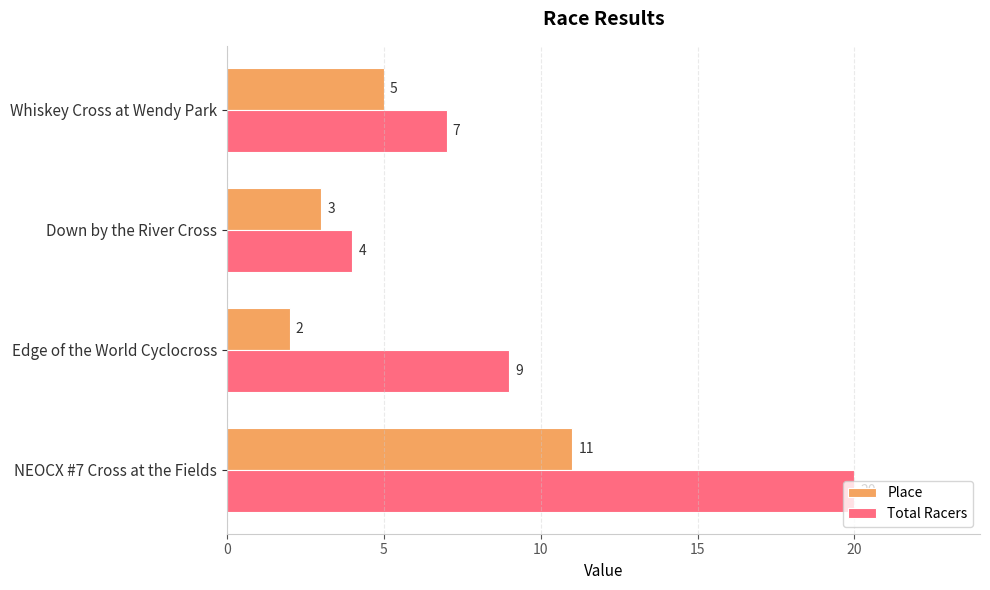

At which category does the chart reach its peak across all series?

NEOCX #7 Cross at the Fields